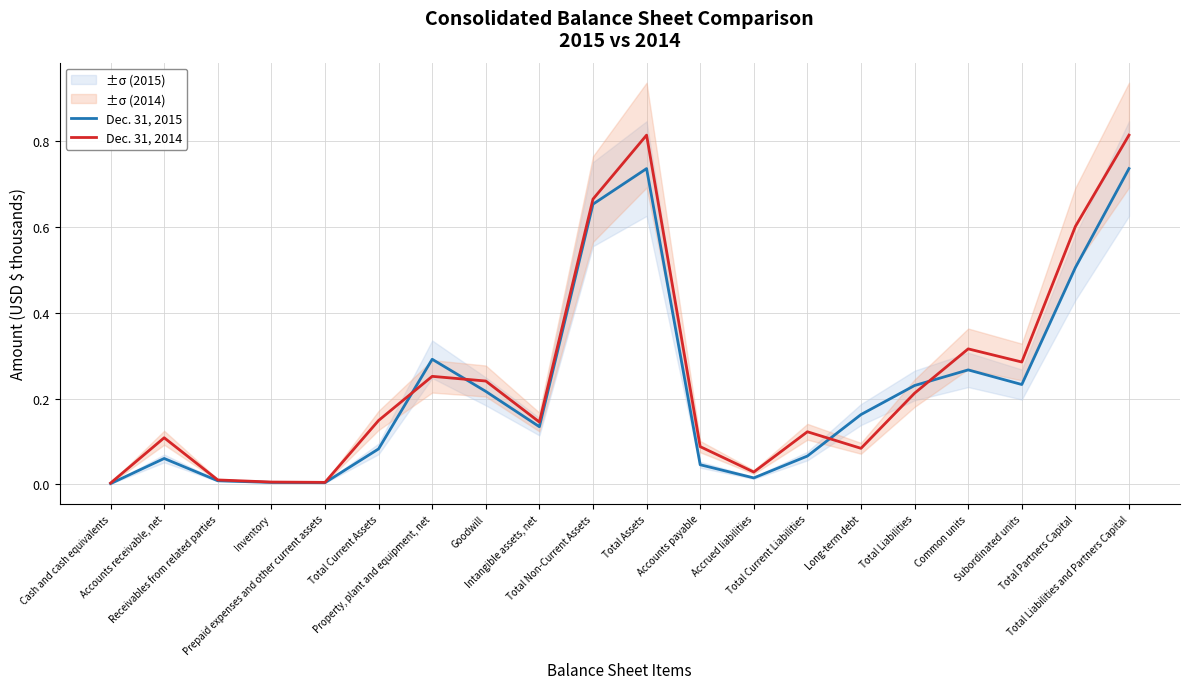

What is the label of the 1st point from the right?

Total Liabilities and Partners Capital